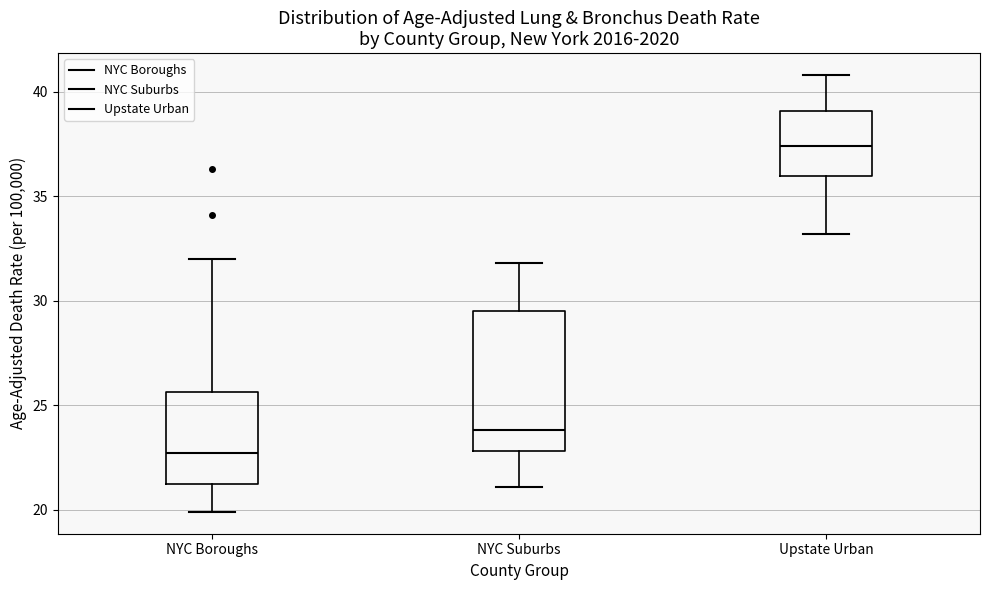

Reading left to right, transcribe this box plot: for each box, give where its median line is, the range the box spans, and where its two whiskers end, as read against the y-axis. The values are not printed on the chart, so give them approximately, as read against the axis.

NYC Boroughs: median 22.5, box 21.5 to 25.5, whiskers 20.0 to 32.0
NYC Suburbs: median 24.0, box 23.0 to 29.5, whiskers 21.0 to 32.0
Upstate Urban: median 37.5, box 36.0 to 39.0, whiskers 33.0 to 41.0